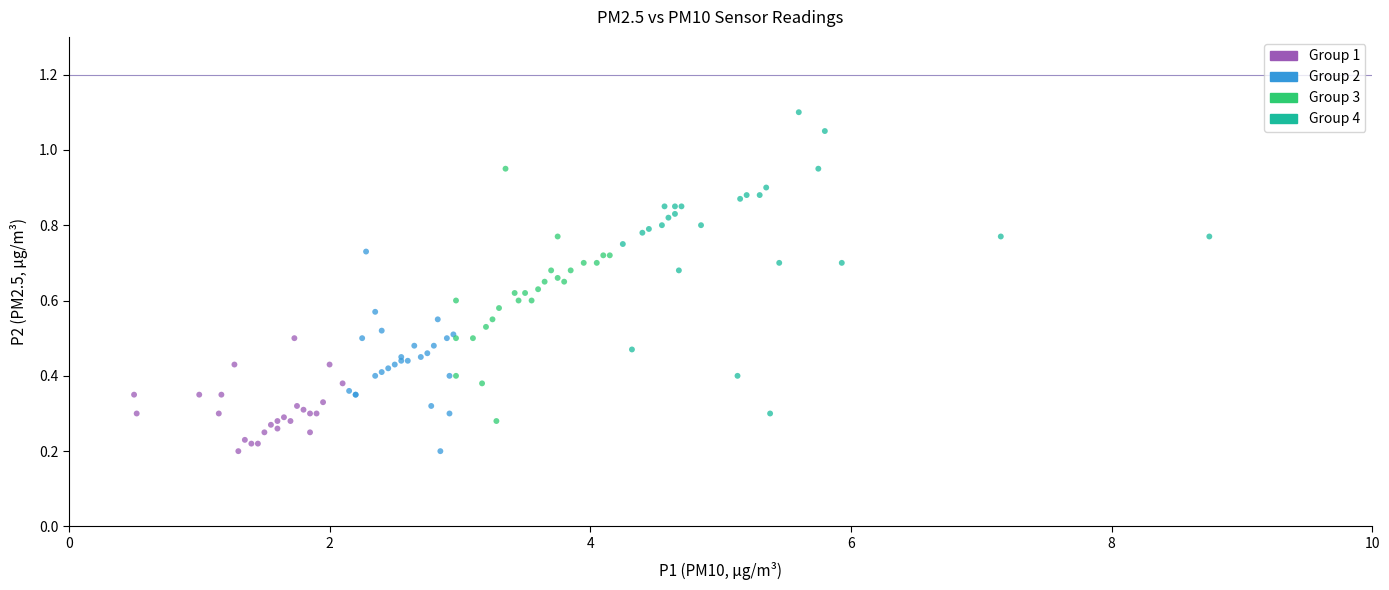

Which series reaches the maximum Y coordinate?

Group 4